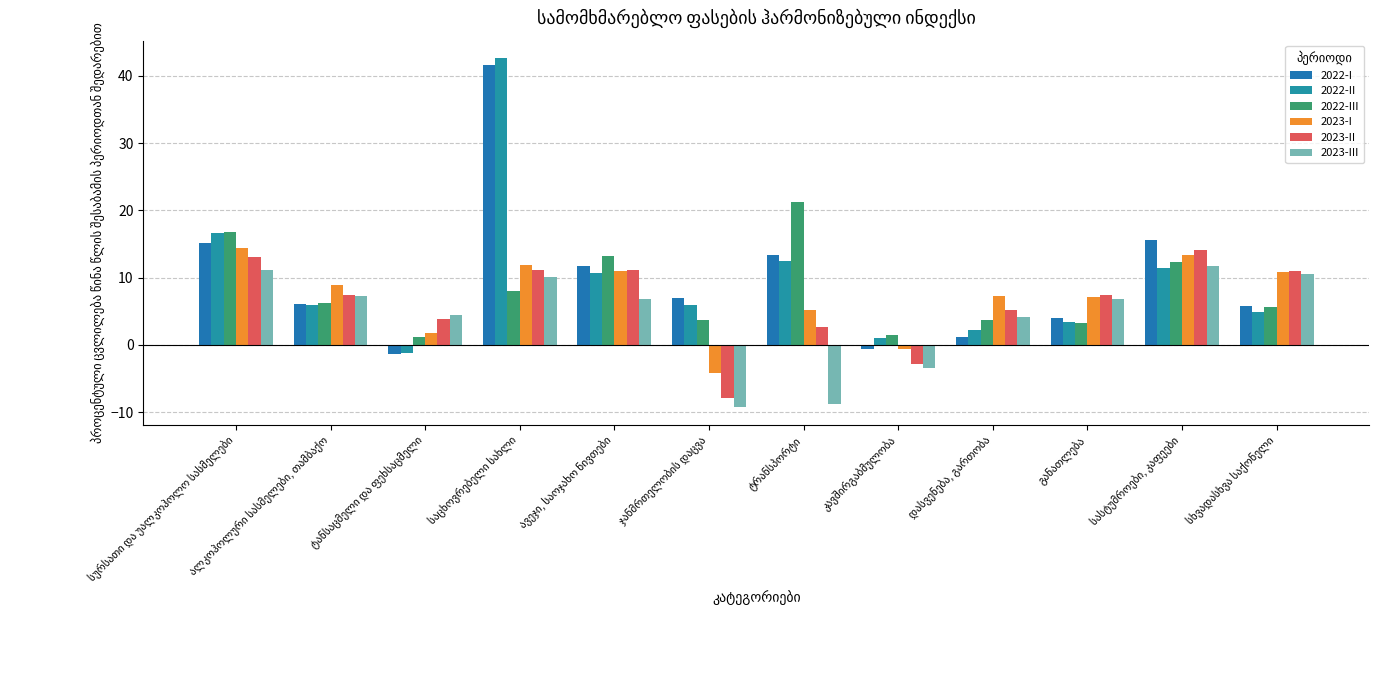

Which label corresponds to the smallest value in the chart?

ჯანმრთელობის დაცვა